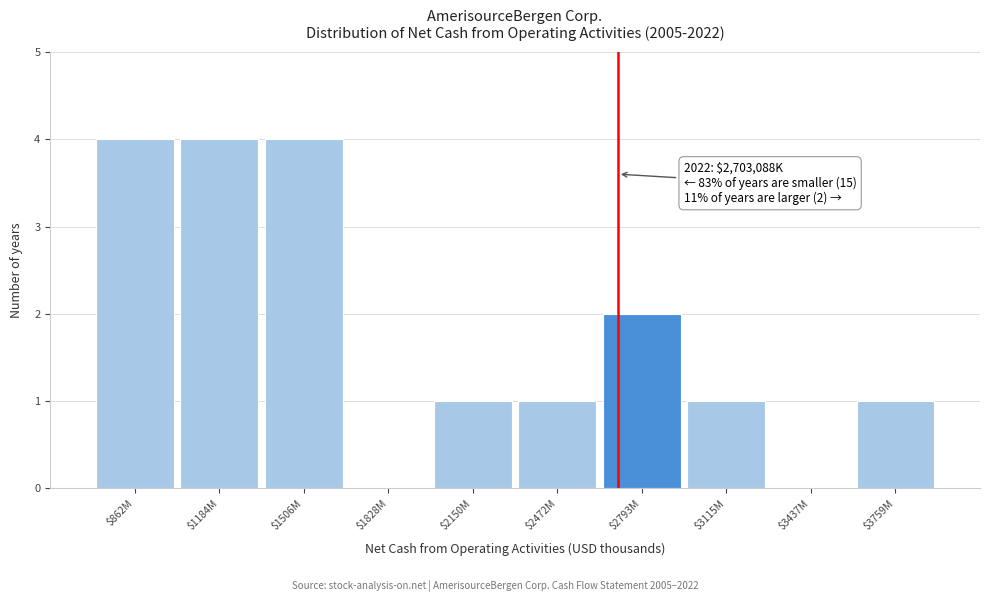

What is the greatest value displayed?

4